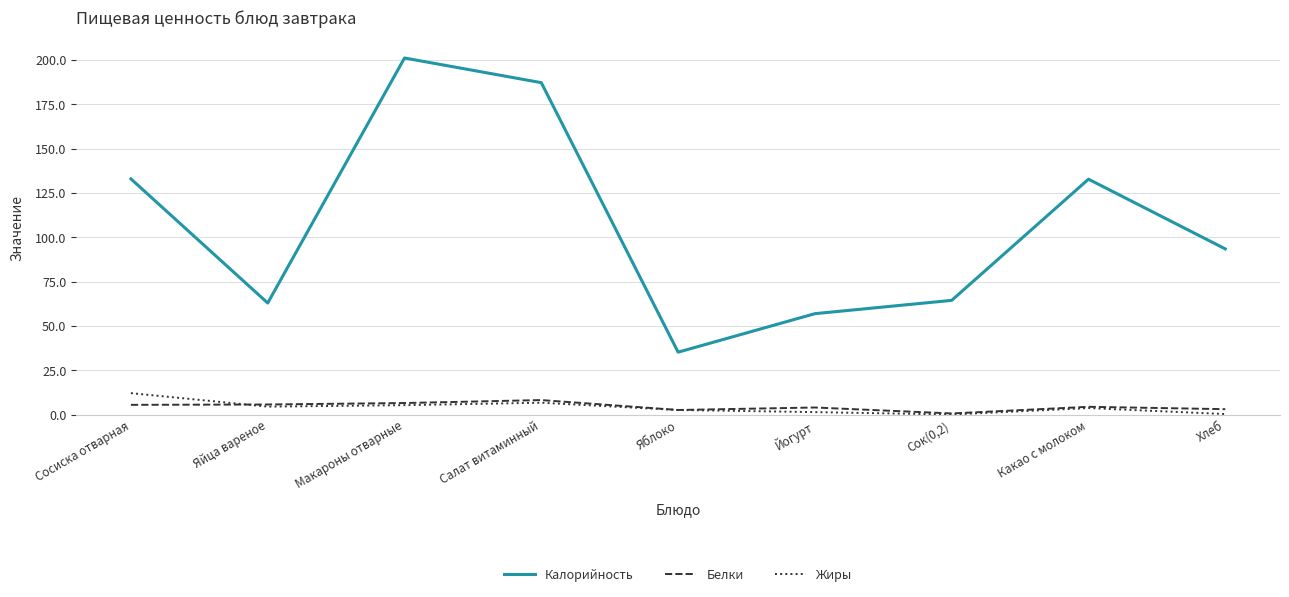

True or false: Жиры and Калорийность intersect in this chart.

False